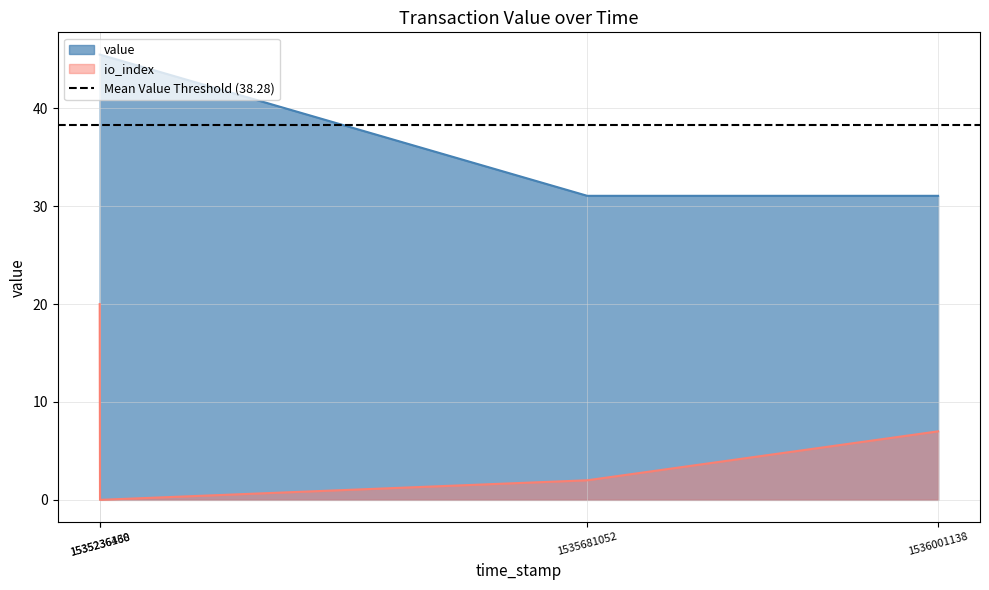

What is the lowest value of the value series?

31.1